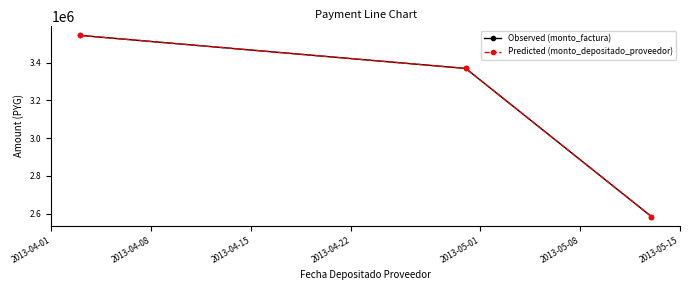

Is this an area chart (filled region under the line)?

No